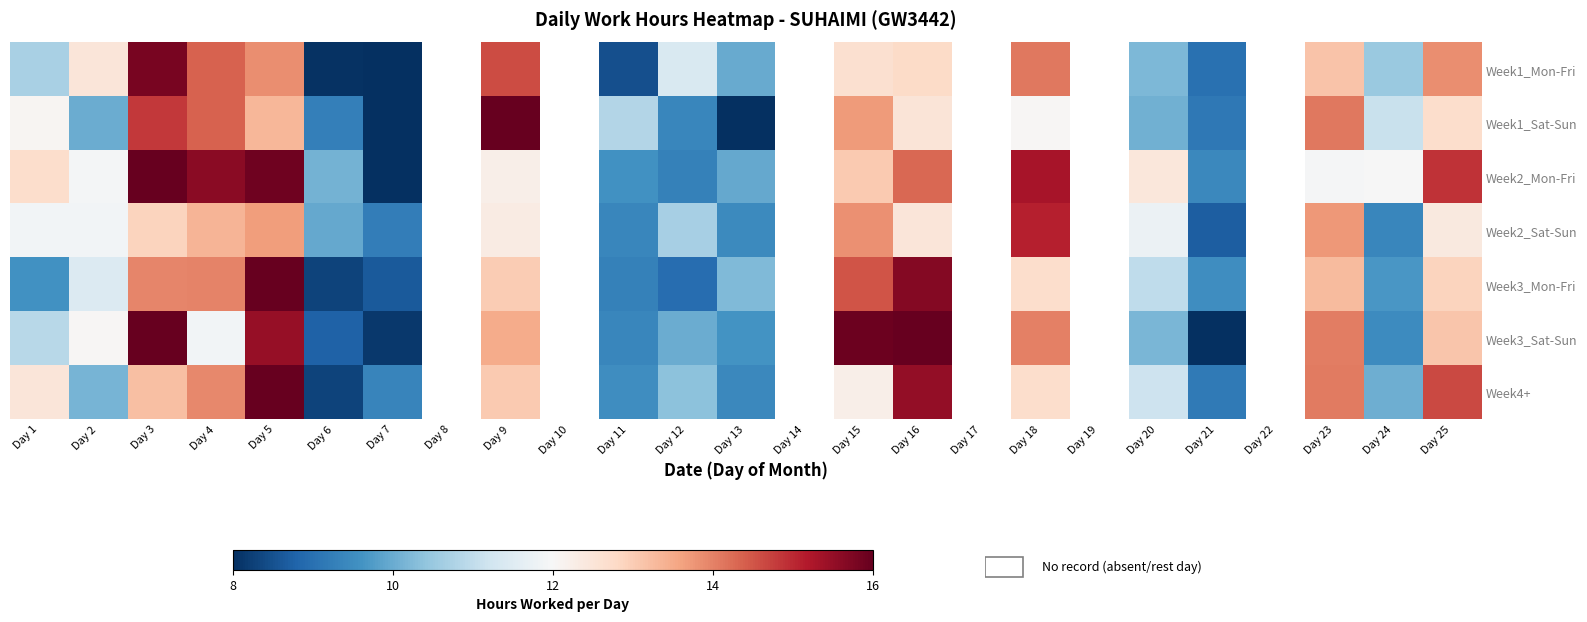

At which label does Week1_Mon-Fri reach its minimum?

Day 7